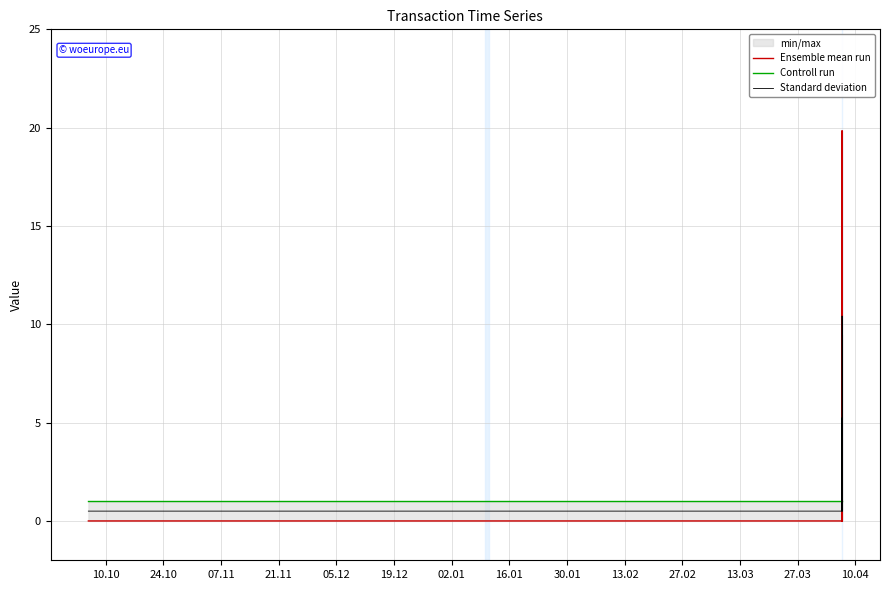

Is it true that Standard deviation equals 0.9 at 30.01?

False